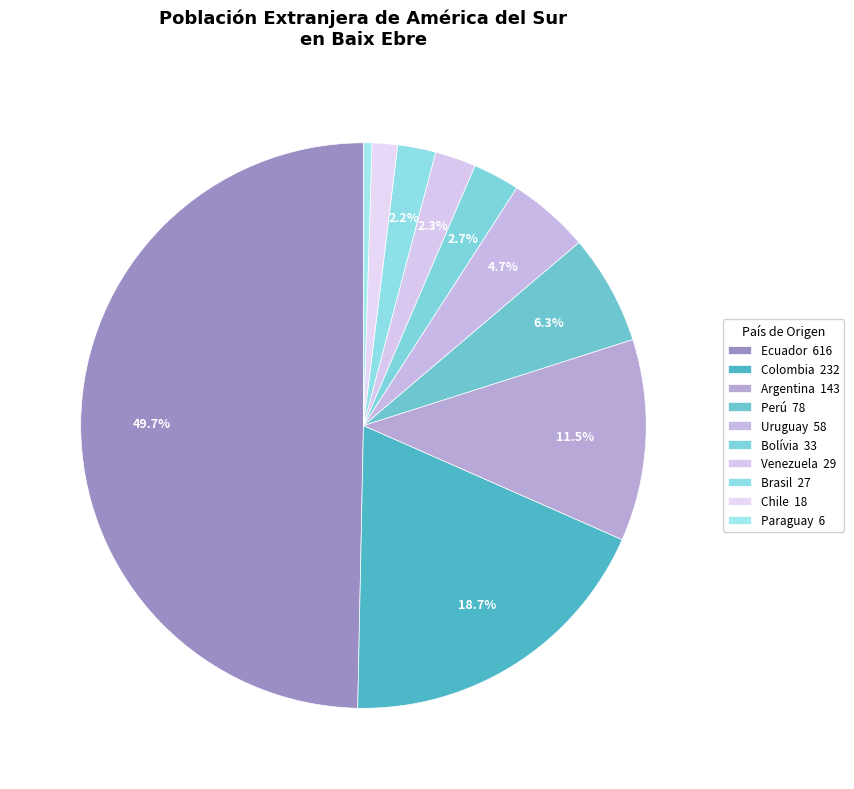

What is the change in value from Venezuela to Paraguay?

-23